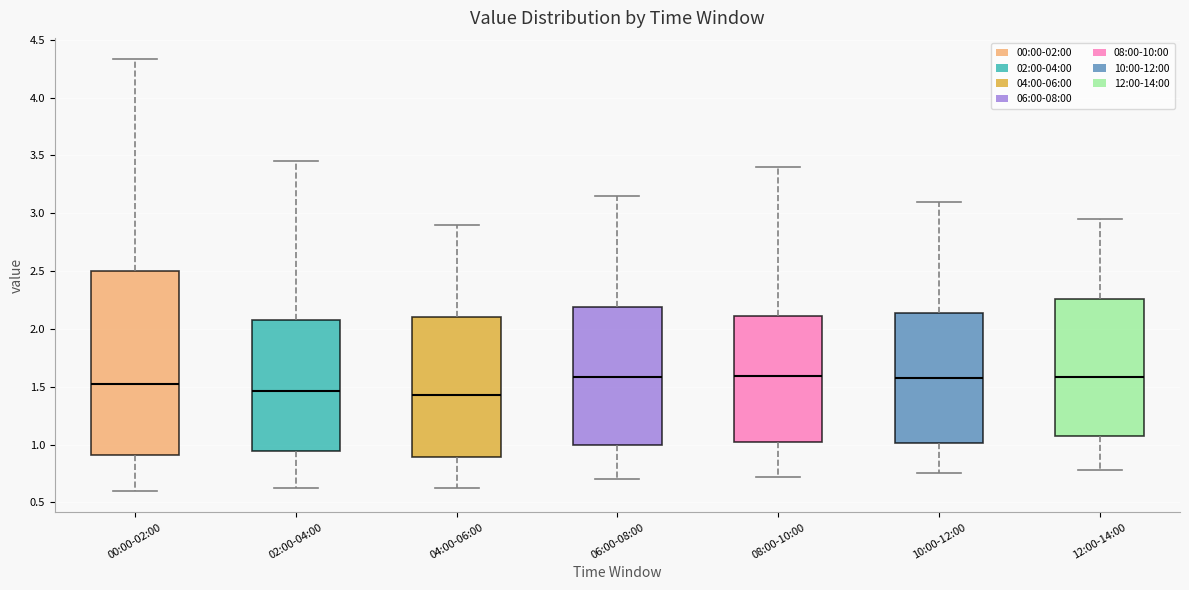

Where does the lower whisker of the box for 04:00-06:00 end on the y-axis? The values are not printed on the chart, so give them approximately, as read against the axis.

0.60